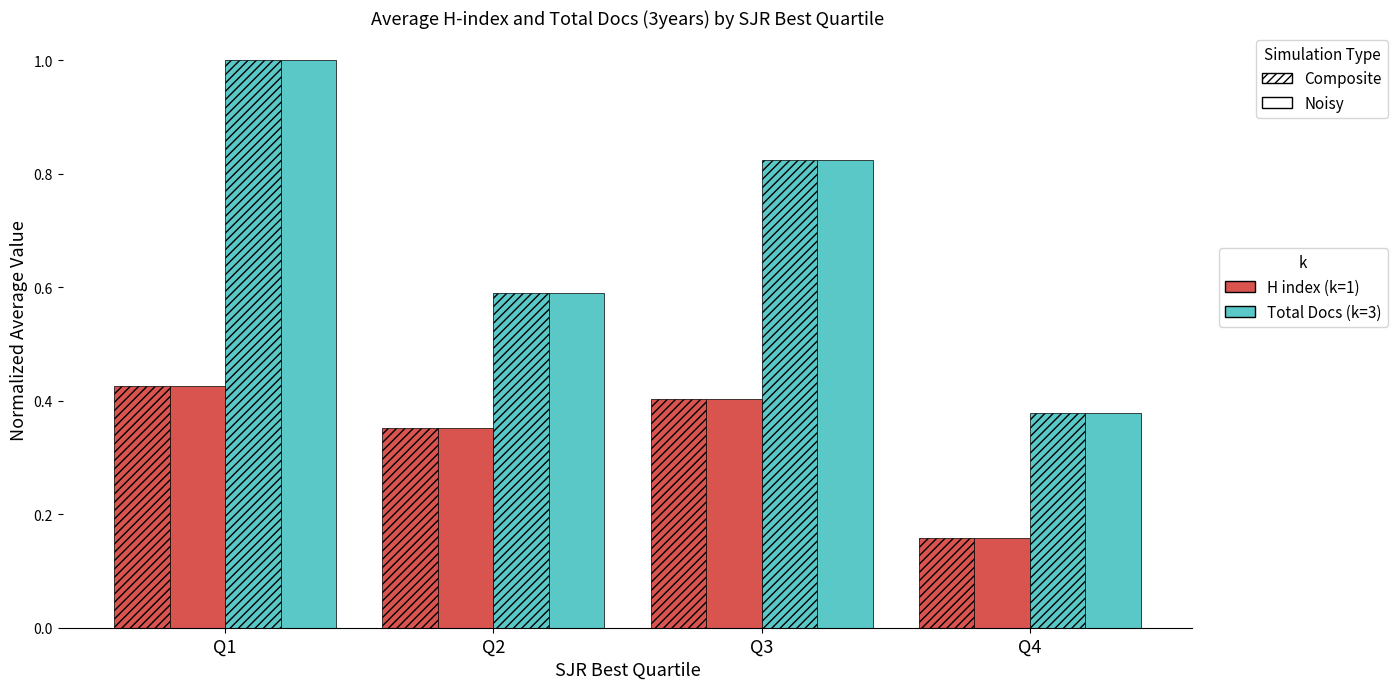

How many groups of bars are there?

4